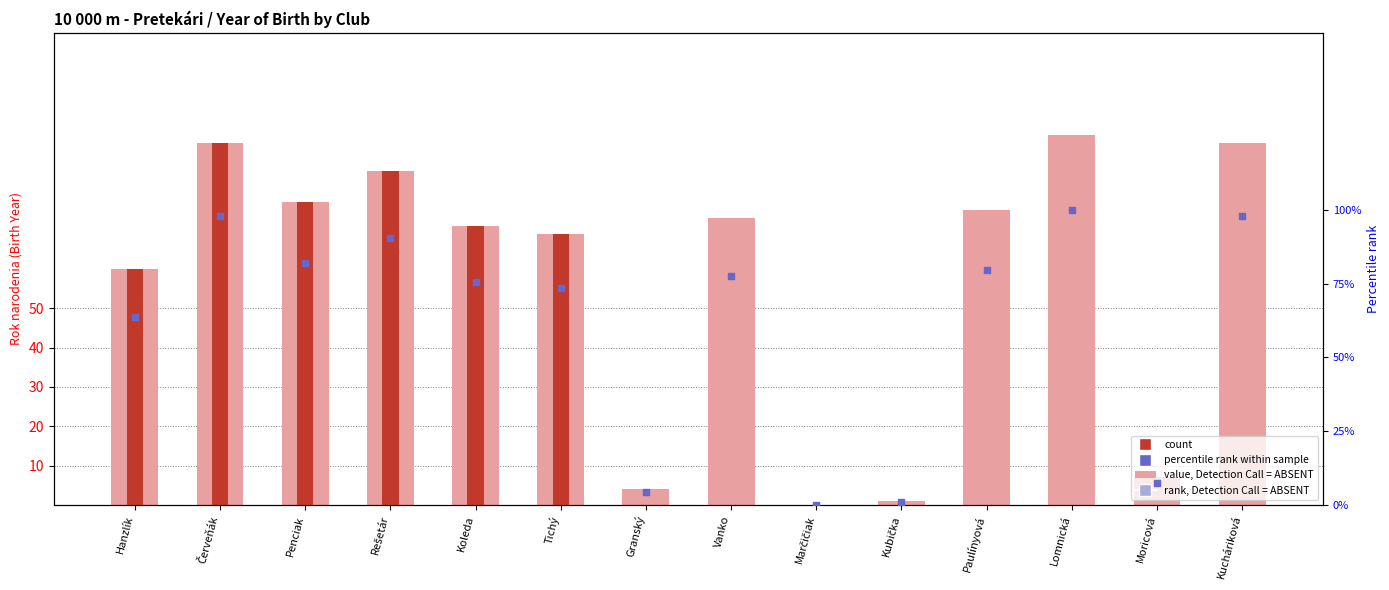

Which series reaches the minimum Y coordinate?

value (birth year)